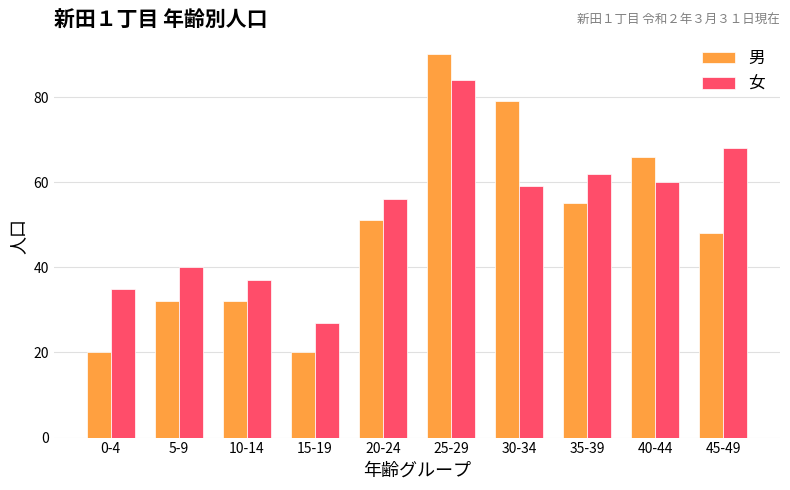

Which series has the widest spread of values?

男